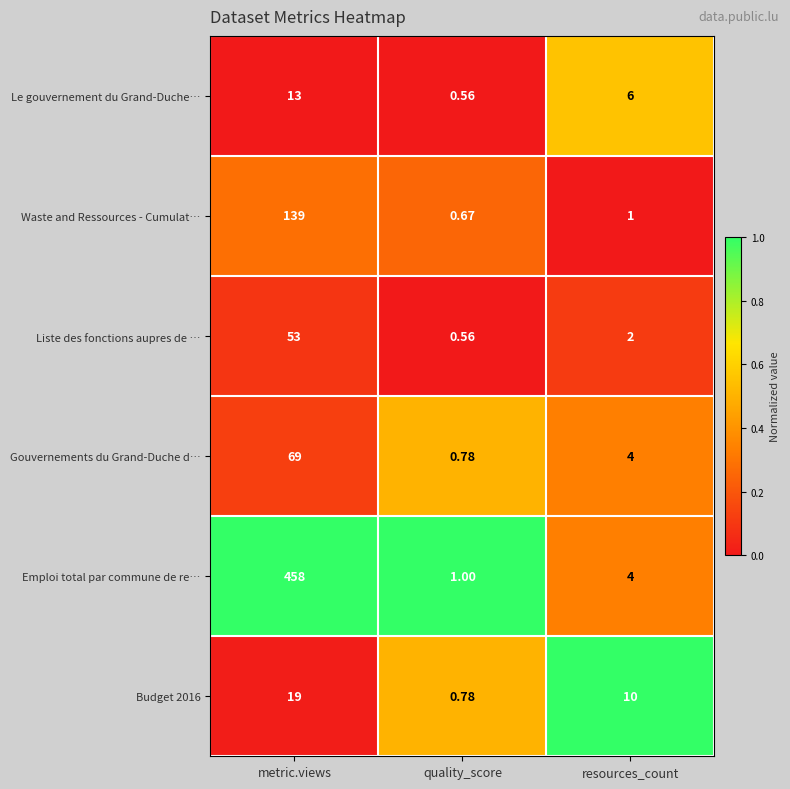

What is the total value across all series at quality_score?

4.4